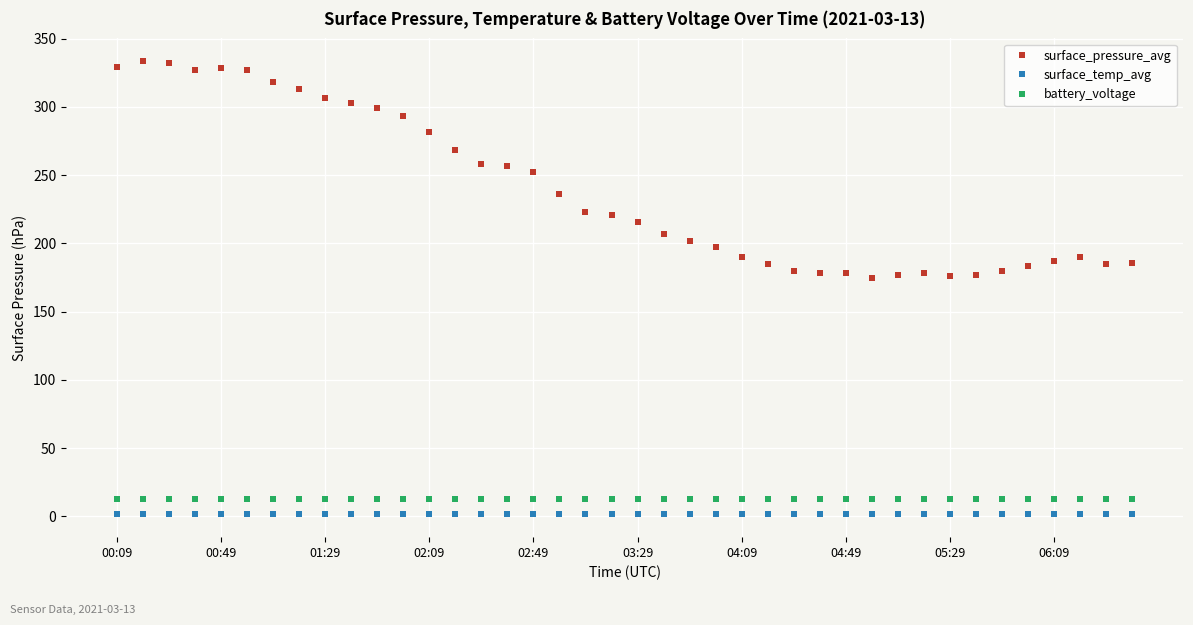

Which series has the widest spread of values?

surface_pressure_avg